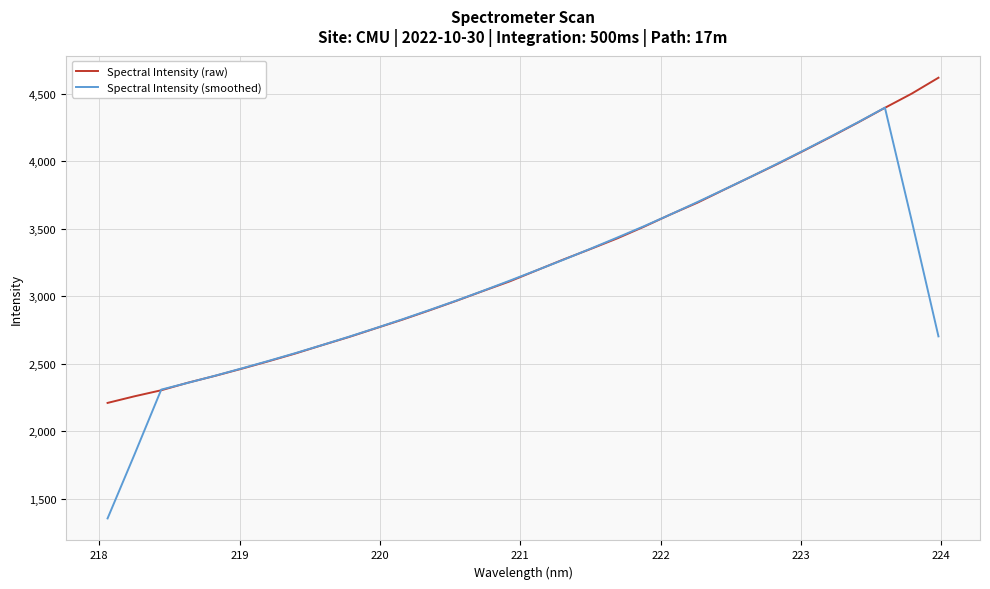

List the series in order of their peak value, lowest first.

Spectral Intensity (smoothed), Spectral Intensity (raw)